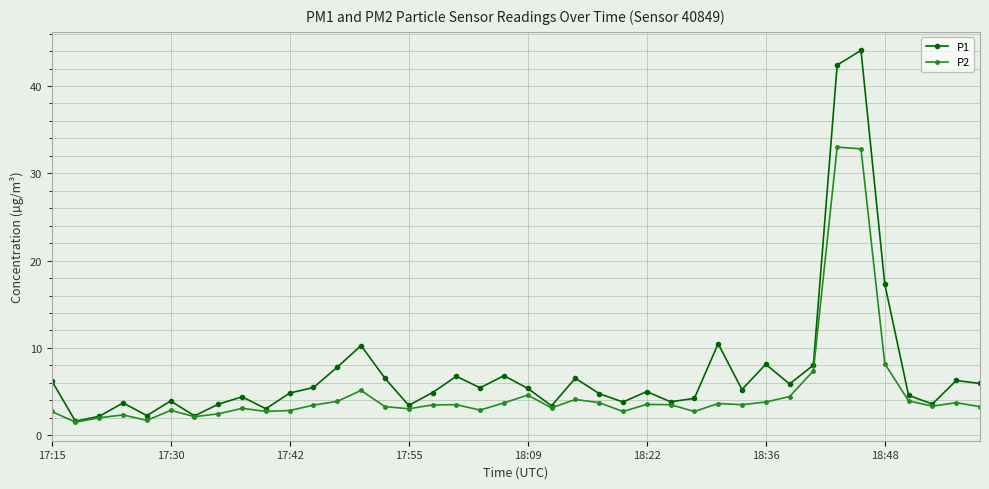

List the series in order of their peak value, lowest first.

P2, P1